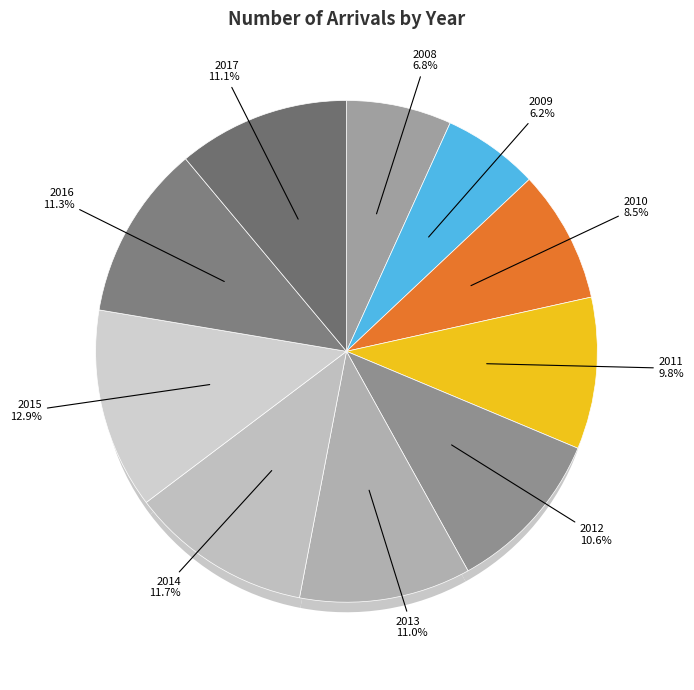

Rank the categories by value from lowest to highest.

2009, 2008, 2010, 2011, 2012, 2013, 2017, 2016, 2014, 2015